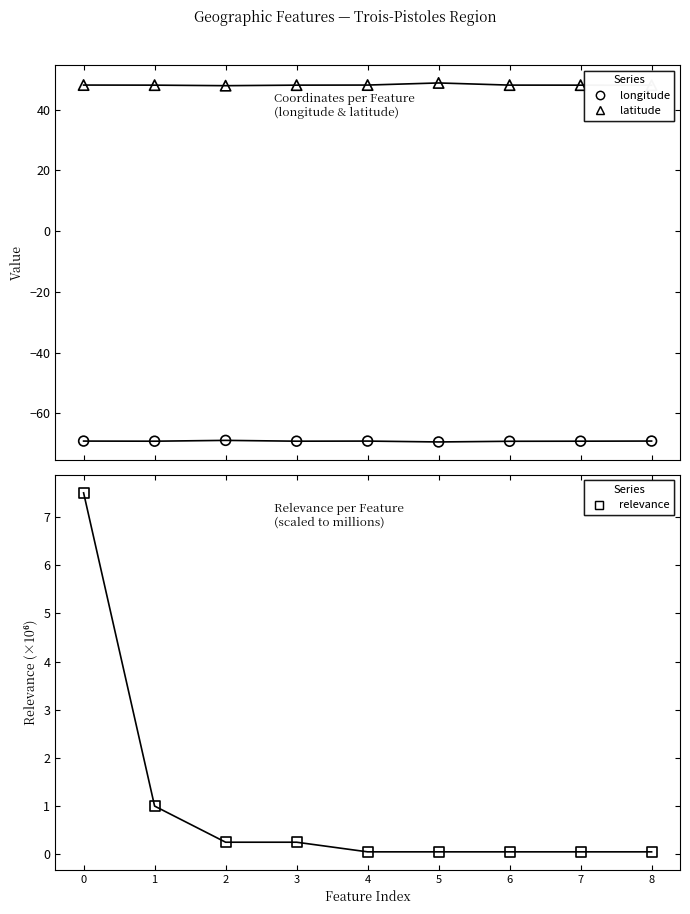

Is the value of latitude at 1 greater than the value of longitude at 1?

Yes